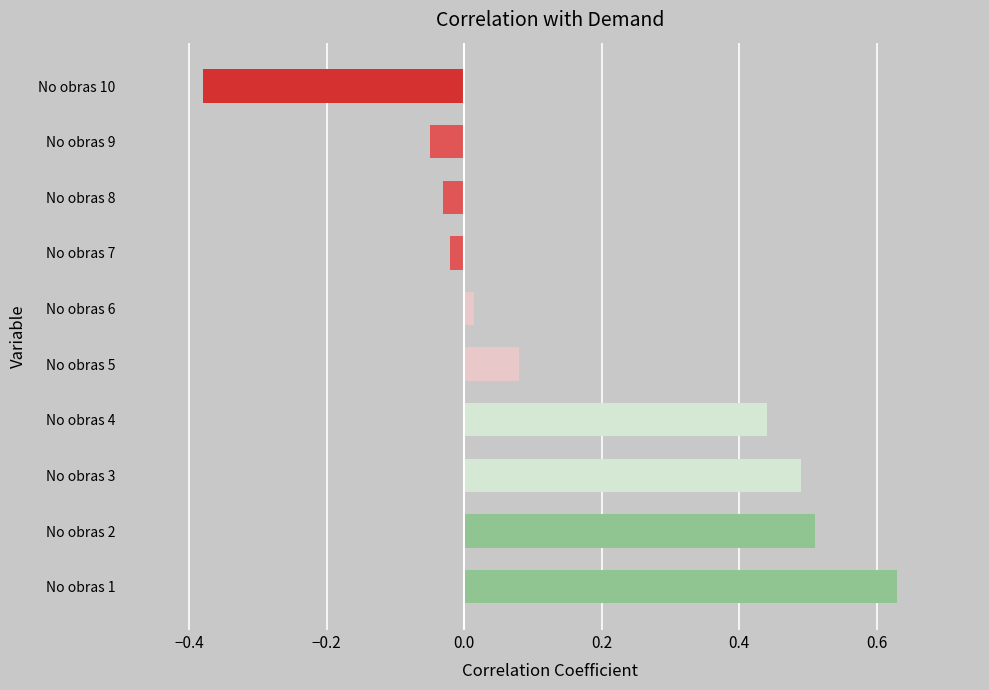

What is the change in value from No obras 9 to No obras 10?

-0.3